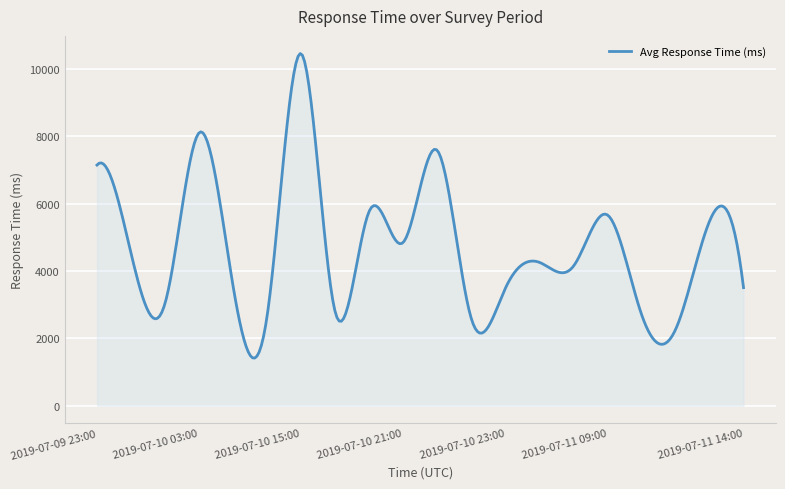

Does the chart have visible grid lines?

Yes